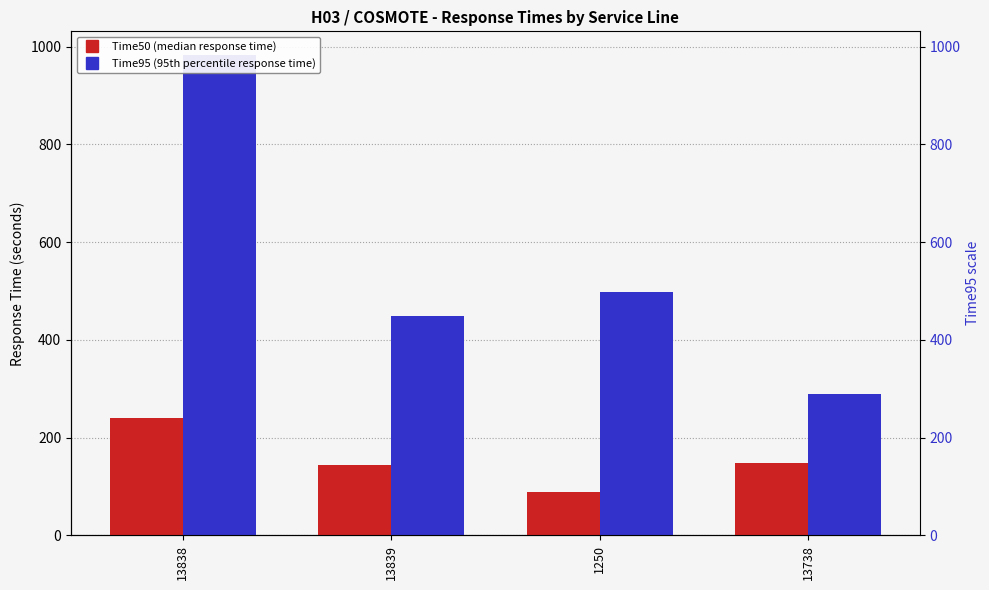

List the labels in order of Time95 value, largest first.

13838, 1250, 13839, 13738